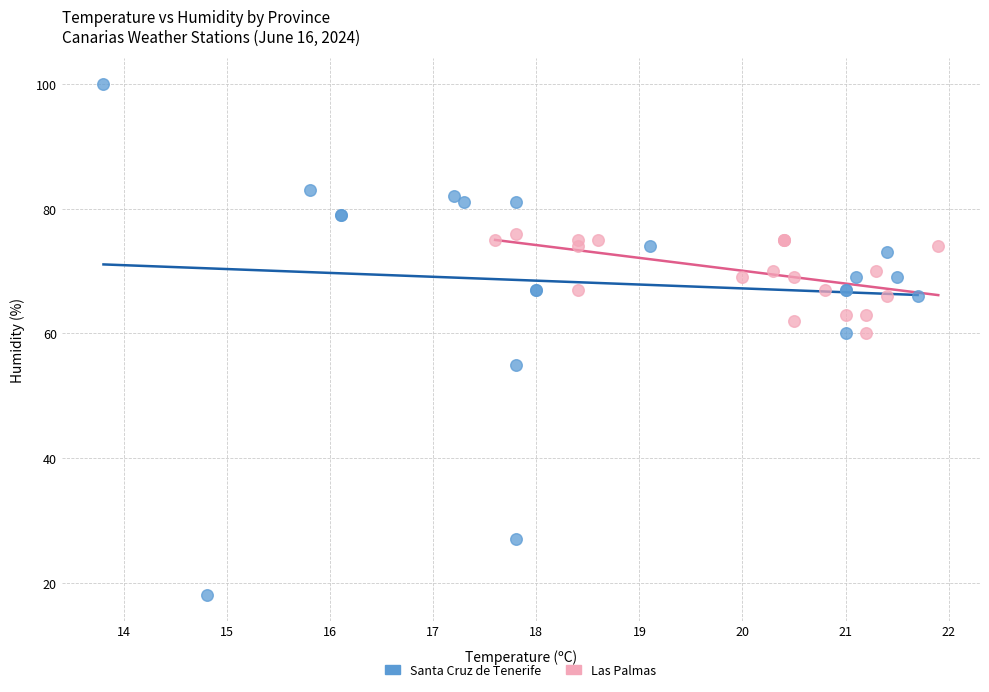

Which series reaches the maximum Y coordinate?

Santa Cruz de Tenerife